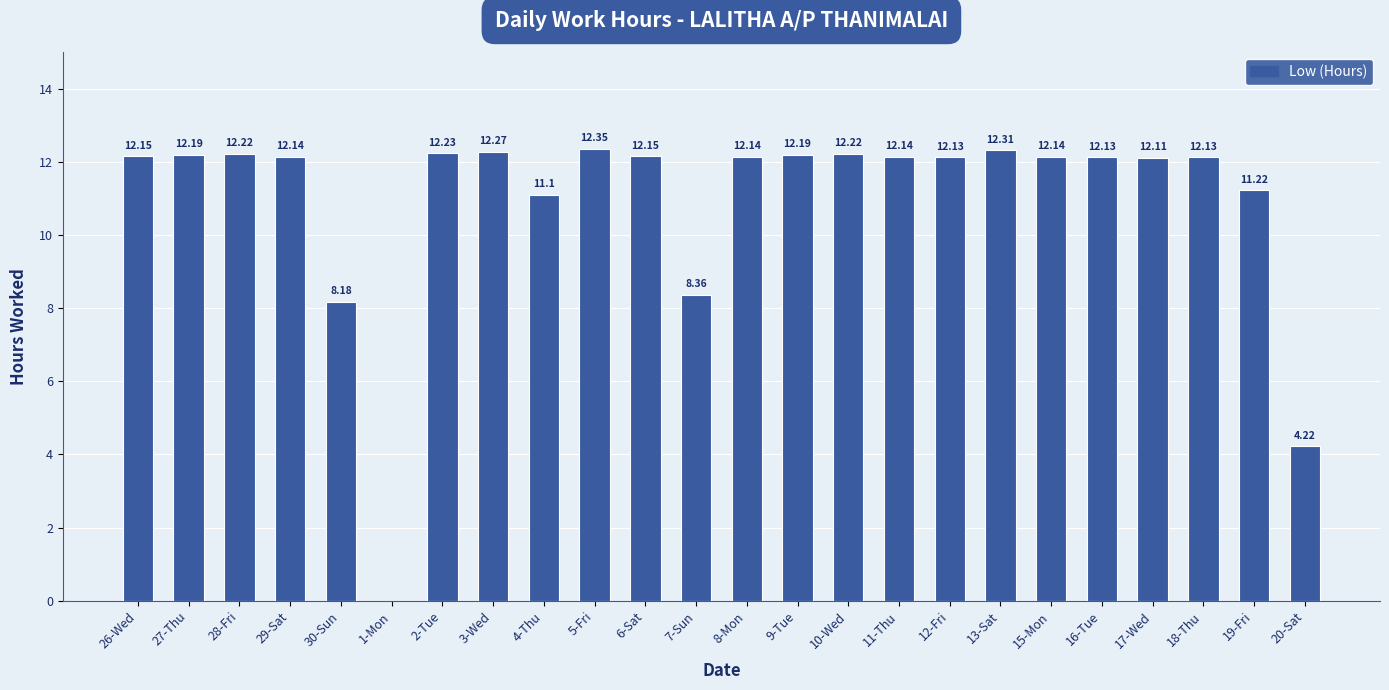

What is the sum of the values at 3-Wed and 29-Sat?

24.4